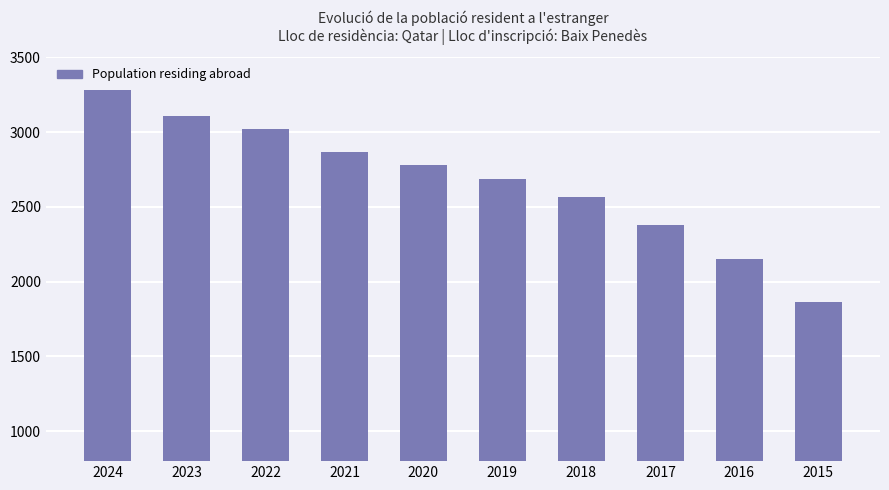

What is the sum of all values?

26695